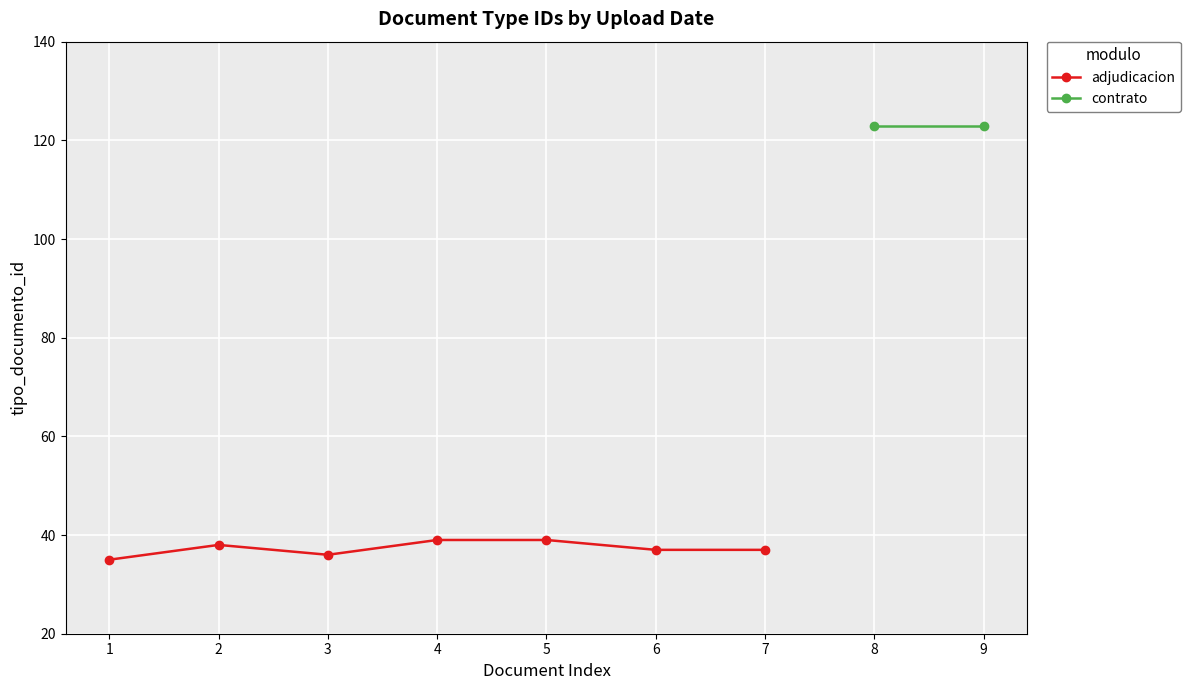

Between 7 and 5, which is larger?

5